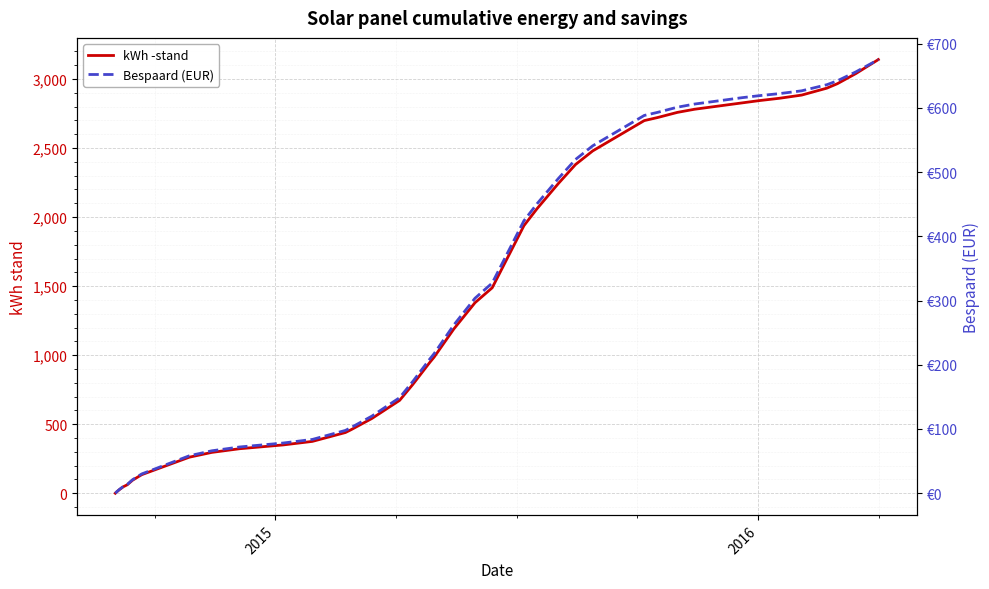

How many series are shown in this chart?

2